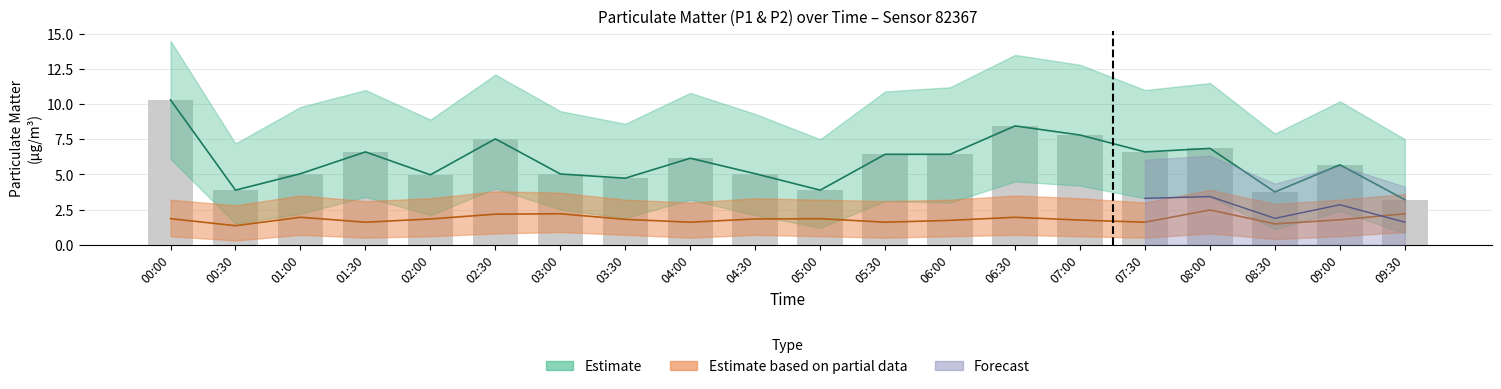

At which category is the sum across all series the highest?

00:00